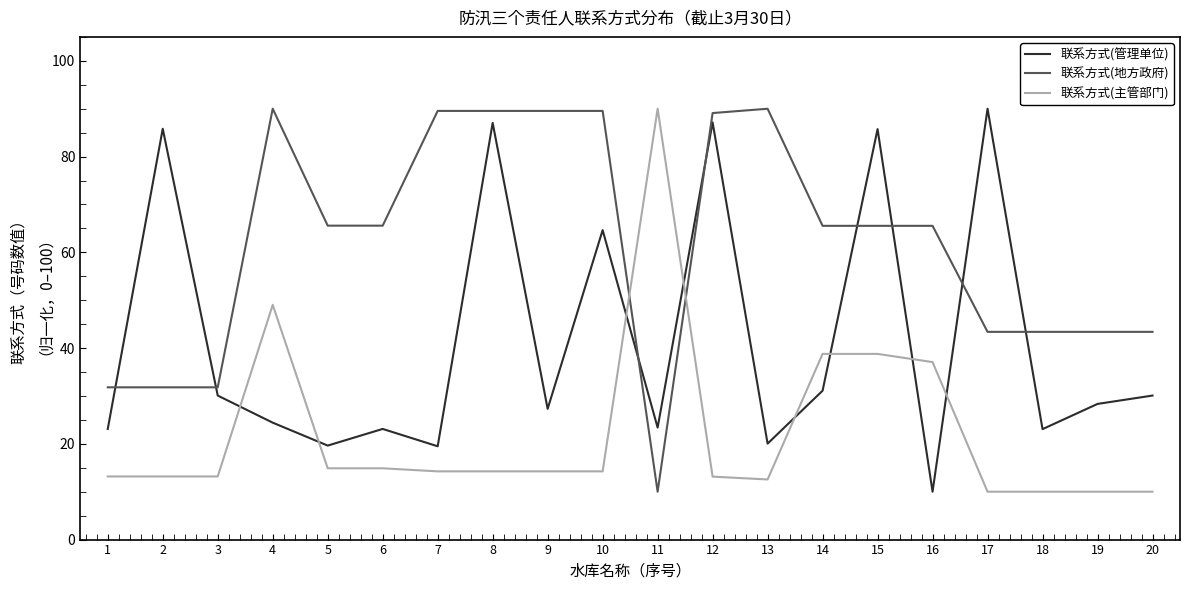

The 联系方式(主管部门) series shows 18.5 at 2. True or false?

False